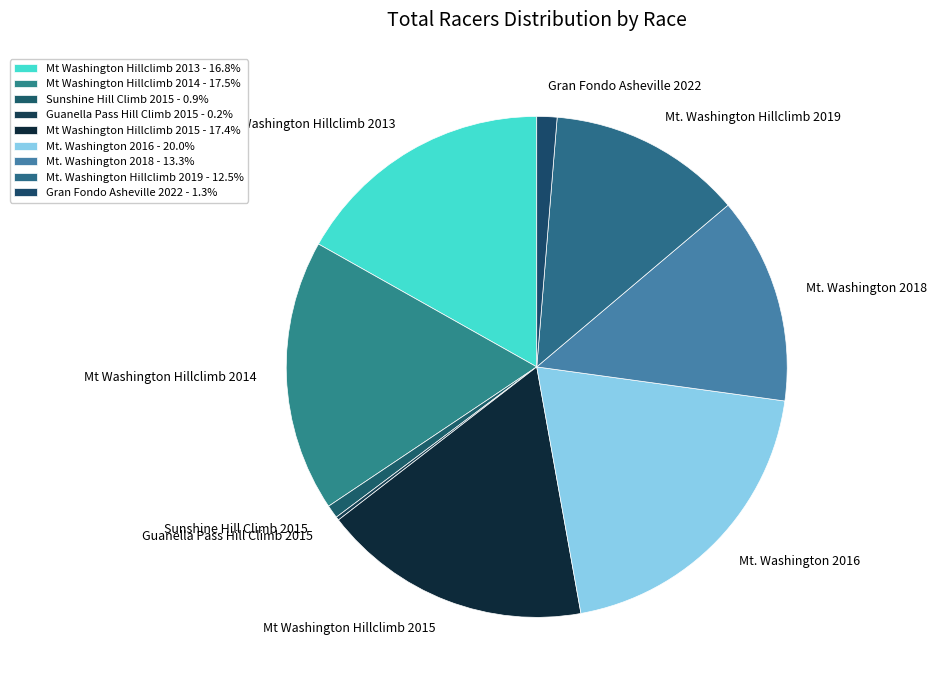

Does Mt. Washington Hillclimb 2019 account for over 50% of the chart?

No